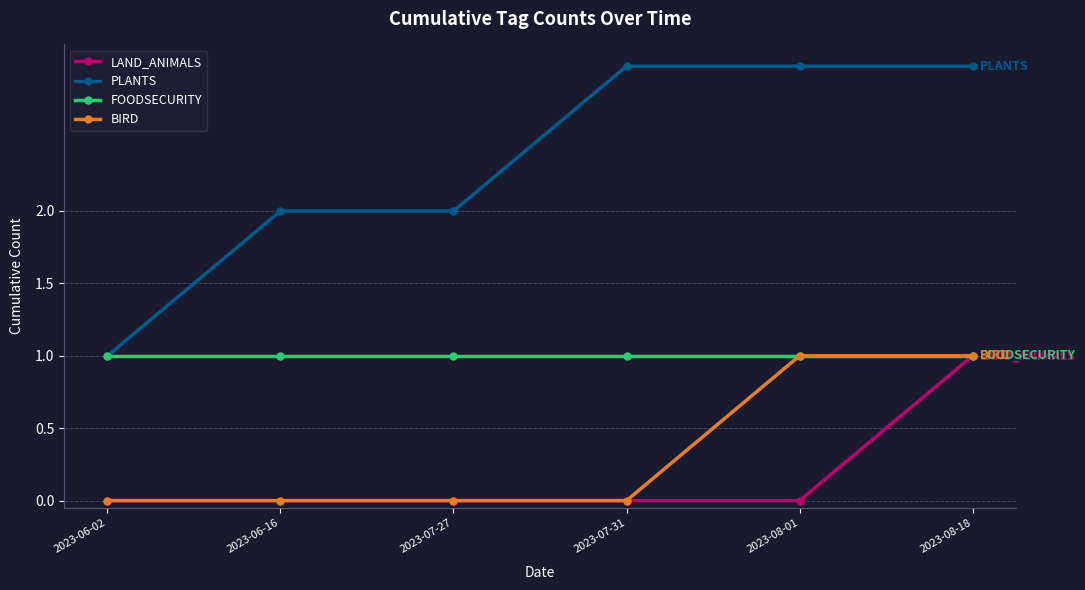

Reading left to right, what are all the values shown in this chart?

LAND_ANIMALS: 0	0	0	0	0	1
PLANTS: 1	2	2	3	3	3
FOODSECURITY: 1	1	1	1	1	1
BIRD: 0	0	0	0	1	1